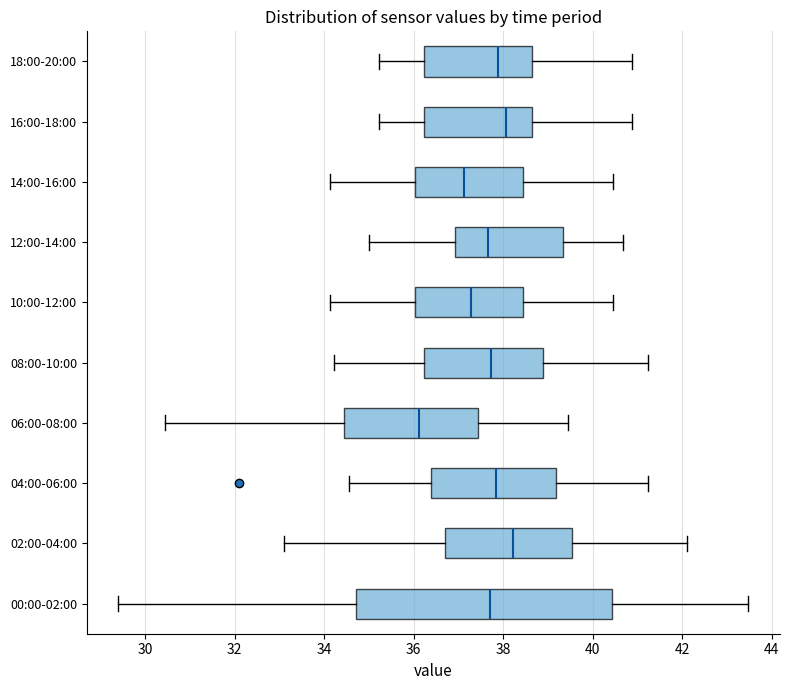

Reading bottom to top, read every box against the x-axis: the position of its median line, the range the box covers, and the ends of its whiskers. The values are not printed on the chart, so give them approximately, as read against the axis.

00:00-02:00: median 37.8, box 34.8 to 40.4, whiskers 29.4 to 43.4
02:00-04:00: median 38.2, box 36.6 to 39.6, whiskers 33.2 to 42.2
04:00-06:00: median 37.8, box 36.4 to 39.2, whiskers 34.6 to 41.2
06:00-08:00: median 36.2, box 34.4 to 37.4, whiskers 30.4 to 39.4
08:00-10:00: median 37.8, box 36.2 to 38.8, whiskers 34.2 to 41.2
10:00-12:00: median 37.2, box 36.0 to 38.4, whiskers 34.2 to 40.4
12:00-14:00: median 37.6, box 37.0 to 39.4, whiskers 35.0 to 40.6
14:00-16:00: median 37.2, box 36.0 to 38.4, whiskers 34.2 to 40.4
16:00-18:00: median 38.0, box 36.2 to 38.6, whiskers 35.2 to 40.8
18:00-20:00: median 37.8, box 36.2 to 38.6, whiskers 35.2 to 40.8